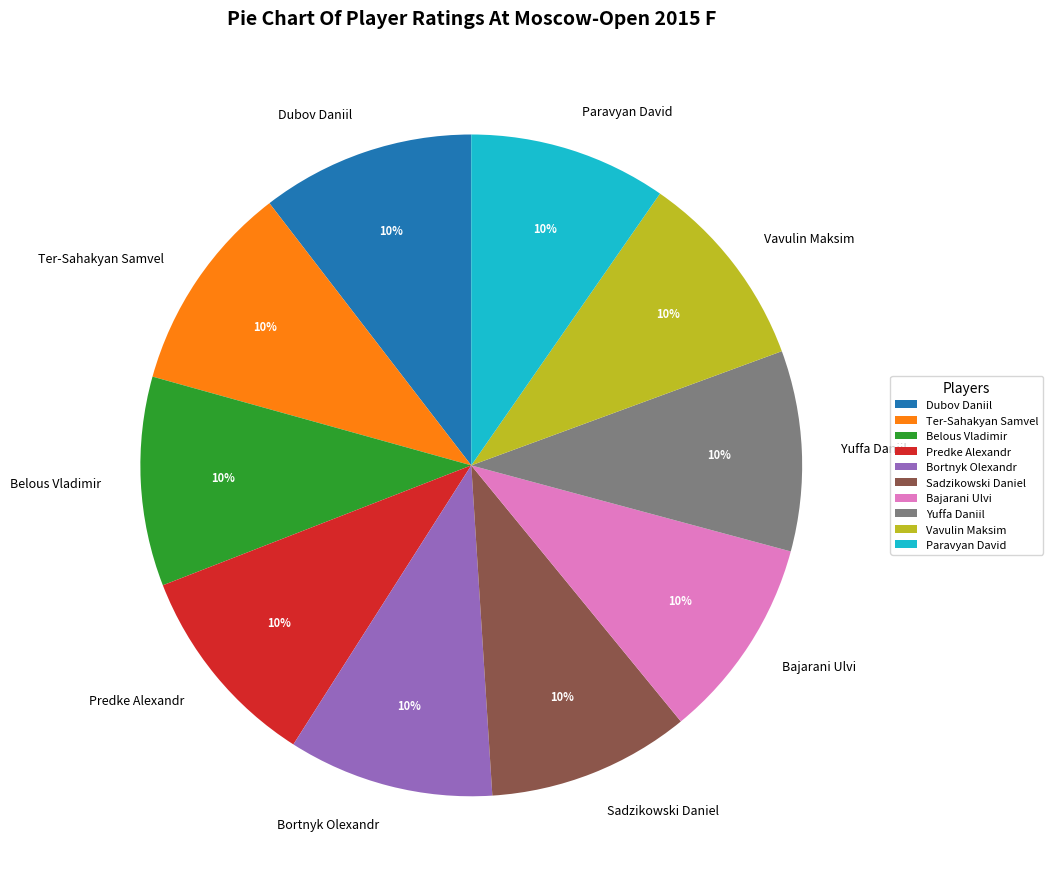

To the nearest percent, what percentage of the pie is Belous Vladimir?

10%